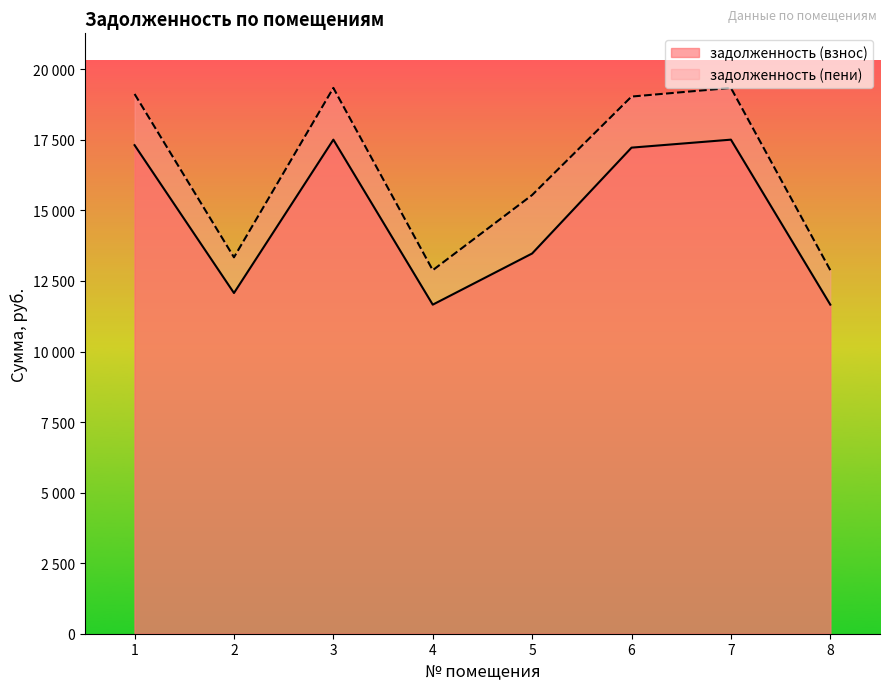

True or false: задолженность (пени) and задолженность (взнос) cross at least once.

False